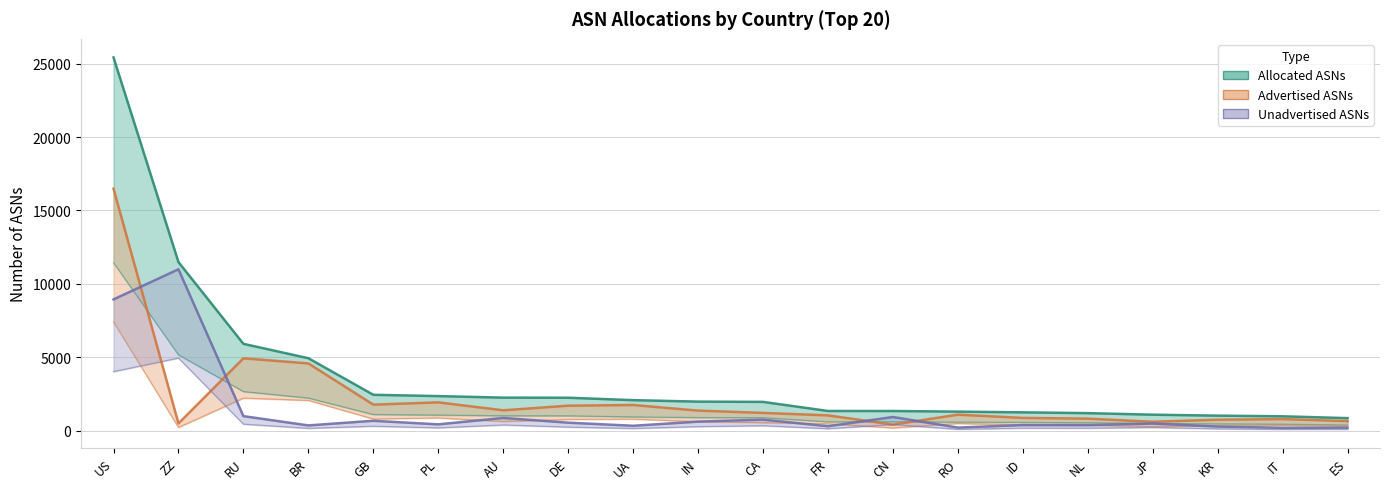

How many values in the Unadvertised ASNs series exceed 484?

9